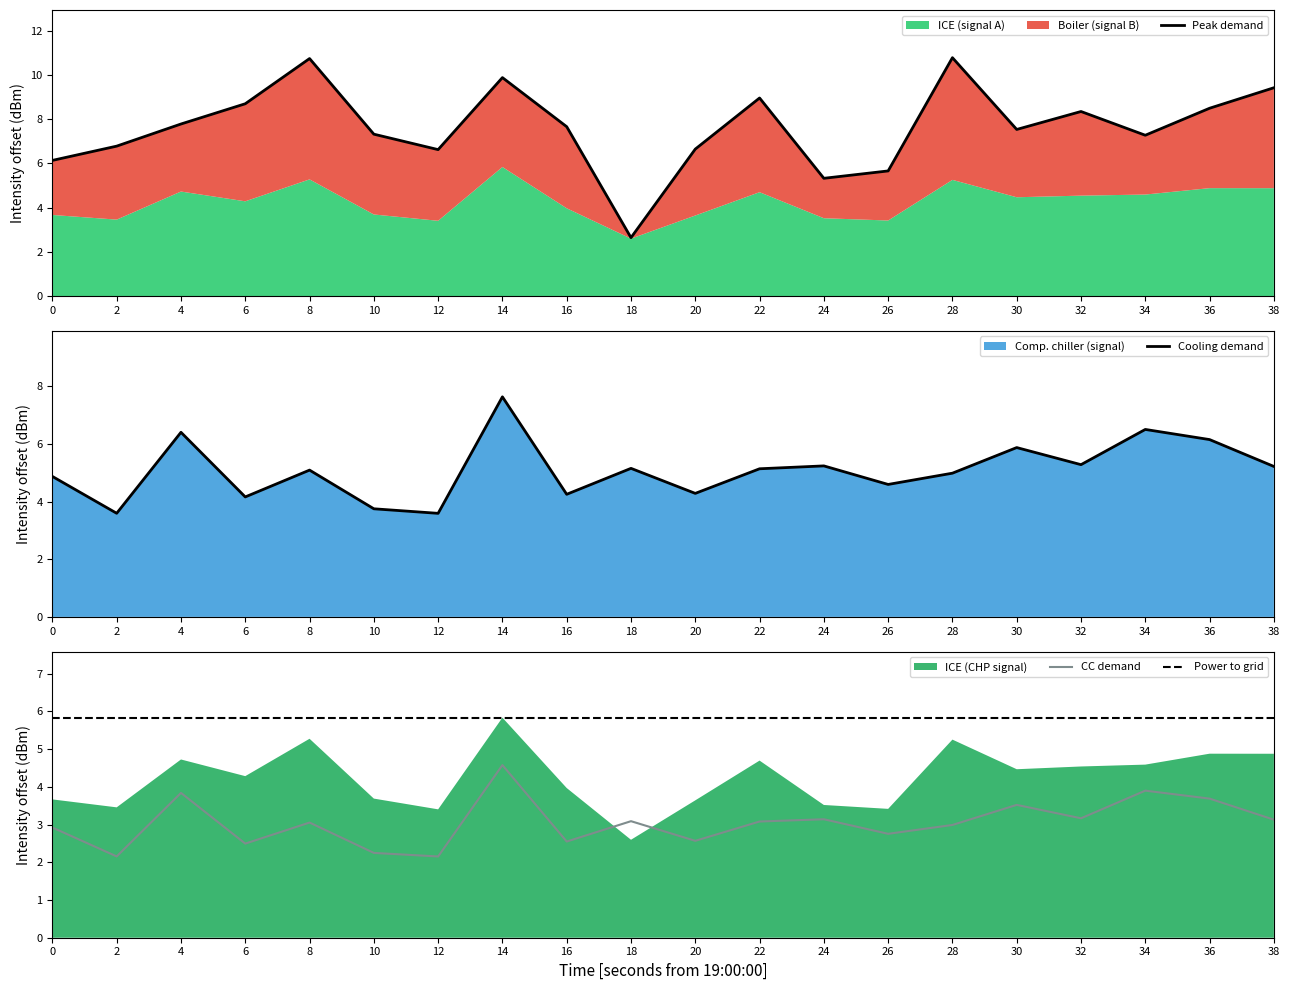

How many lines are shown in the chart?

4